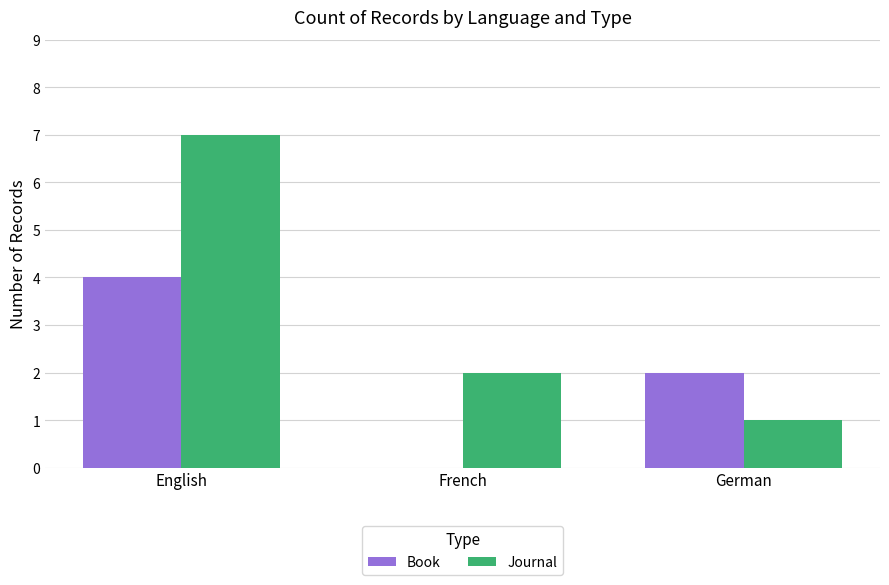

The Book series shows 4 at English. True or false?

True